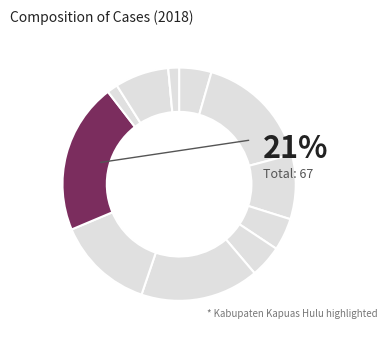

Rank the categories by value from highest to lowest.

Kabupaten Kapuas Hulu, Kabupaten Bengkayang, Kabupaten Ketapang, Kabupaten Sintang, Kabupaten Landak, Kabupaten Melawi, Kabupaten Sambas, Kabupaten Mempawah, Kabupaten Sanggau, Kabupaten Sekadau, Kabupaten Kubu Raya, Kabupaten Kayong Utara